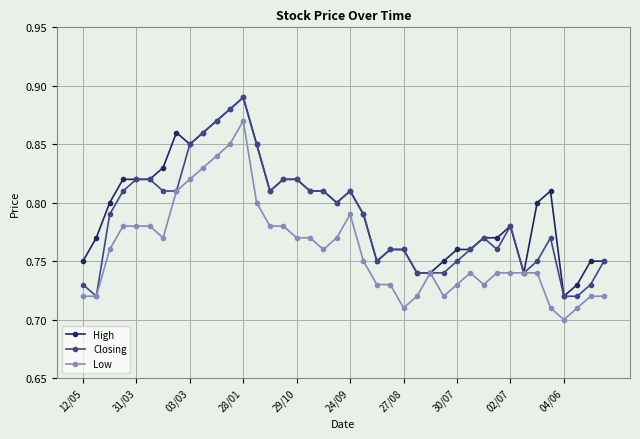

How many High values are between 0 and 1?

40